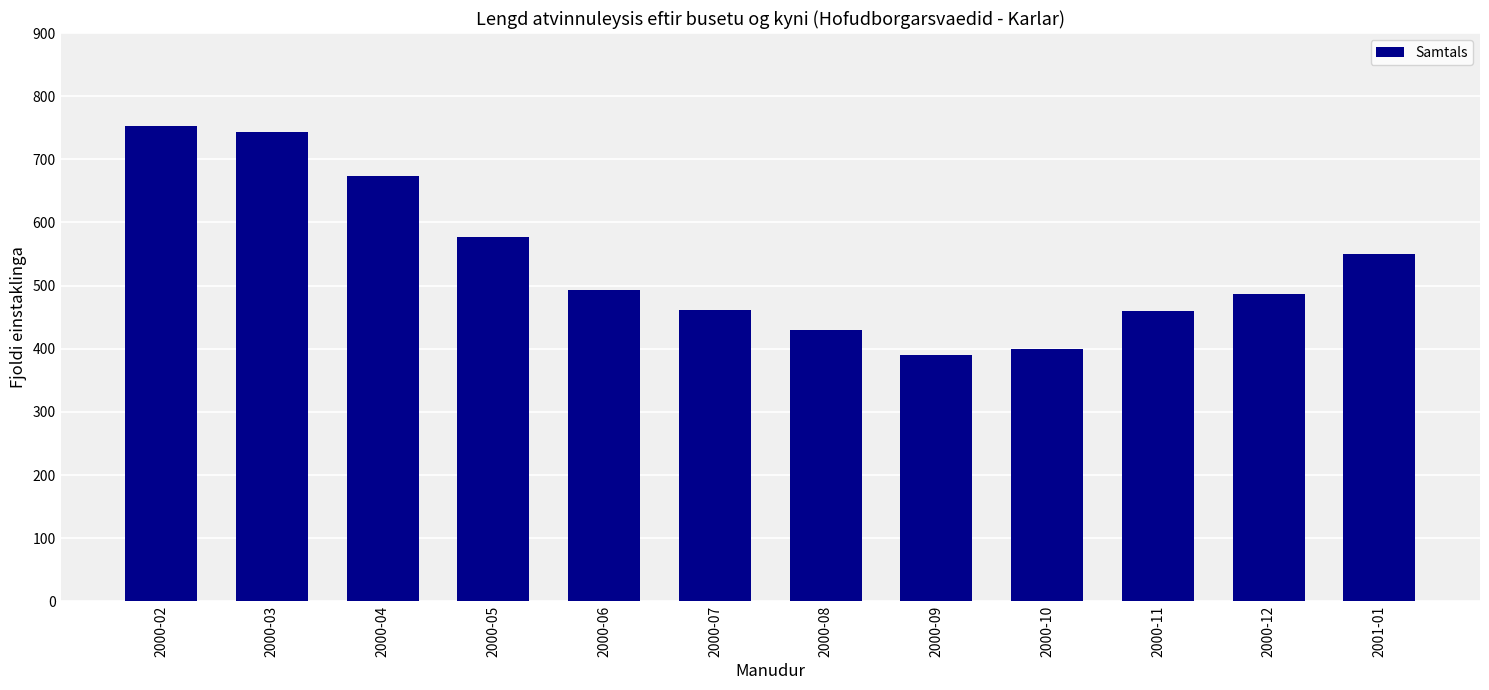

What is the sum of the values at 2000-04 and 2000-08?

1103